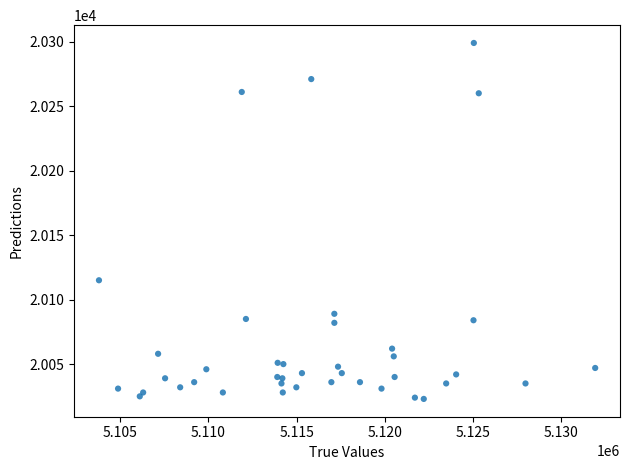

What Y value in the scatter plot is closest to 20161?

20115